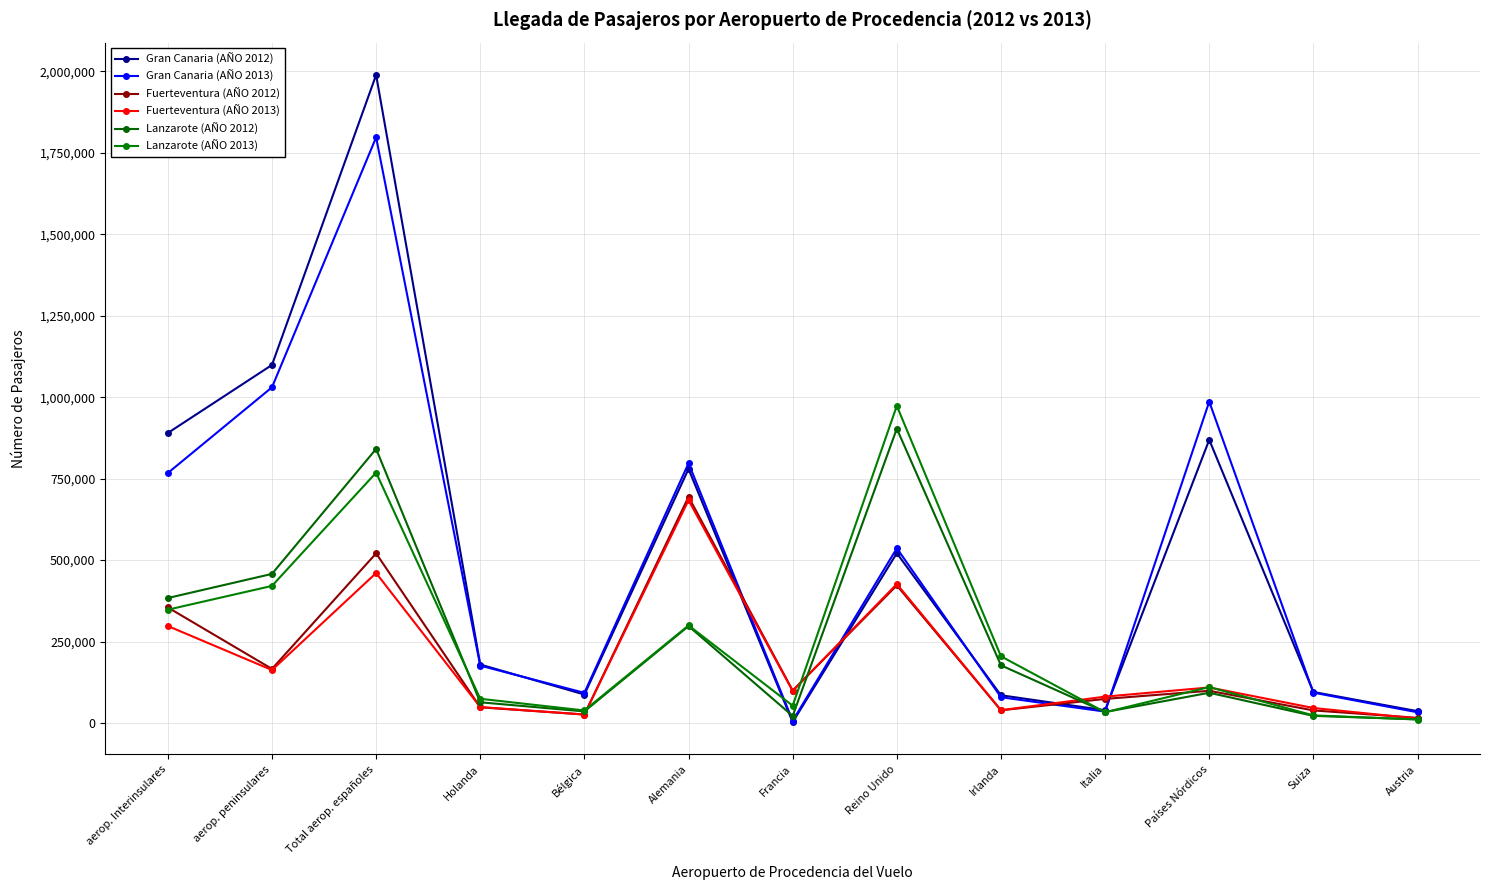

True or false: Fuerteventura (AÑO 2012) has more than 0 interior local peaks.

True